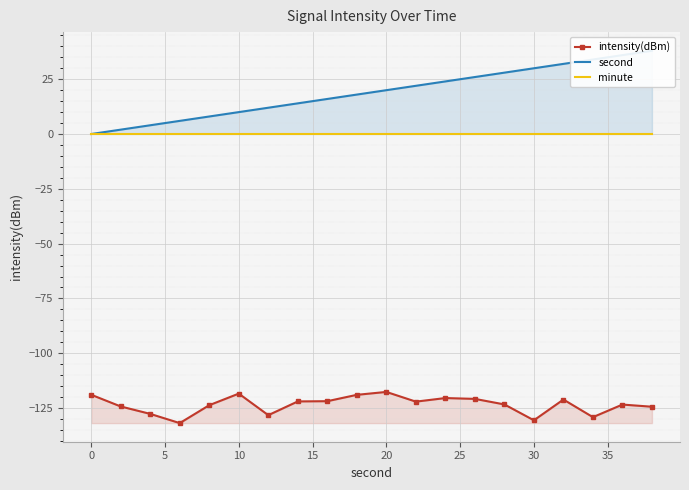

What is the difference between the maximum and minimum values in the intensity(dBm) series?

14.2